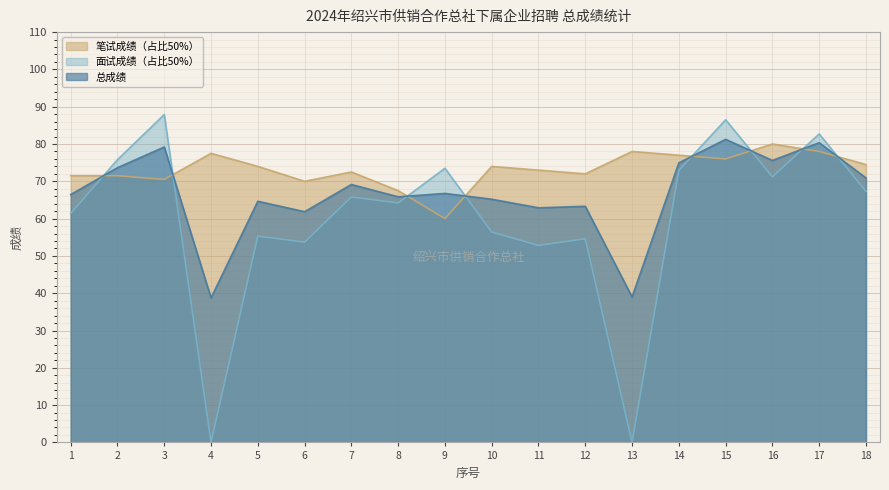

True or false: 总成绩 has more than 0 interior local peaks.

True